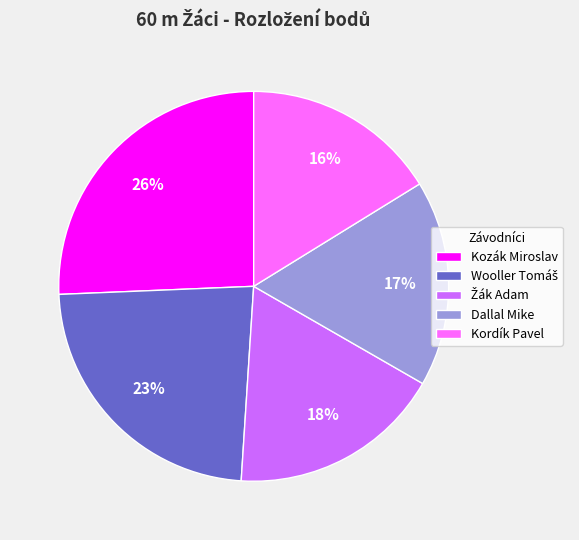

True or false: Kozák Miroslav accounts for 11% of the total.

False